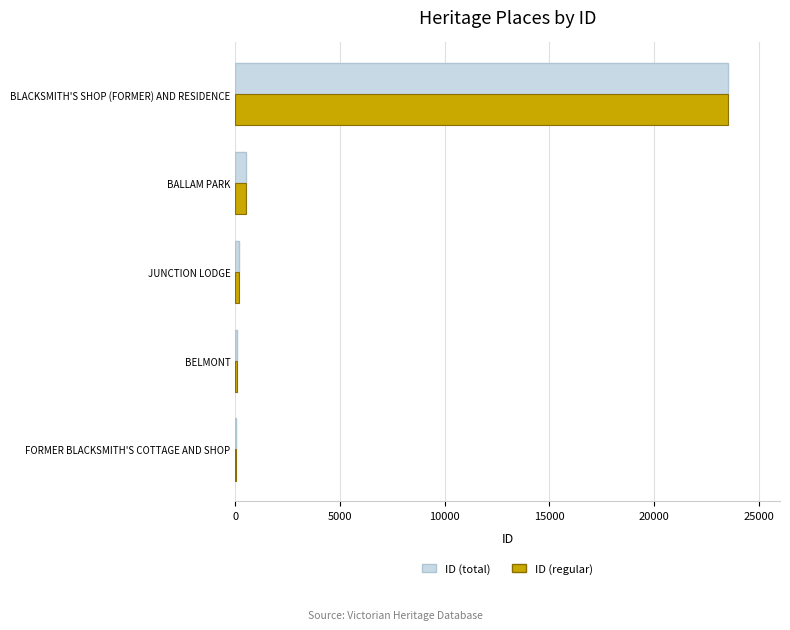

What are all the series names shown in the legend?

ID (total), ID (regular)